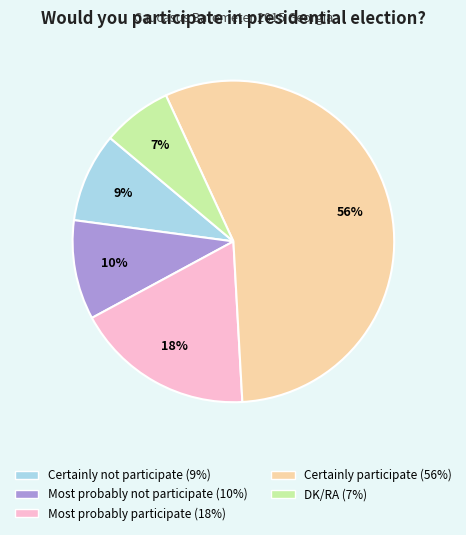

True or false: Certainly not participate accounts for 9% of the total.

True